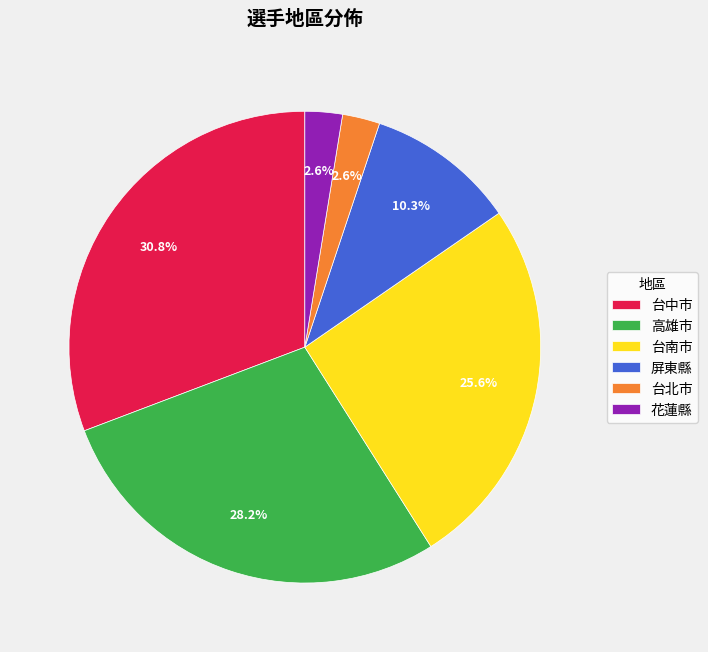

How much of the chart is everything except 高雄市?

71.8%